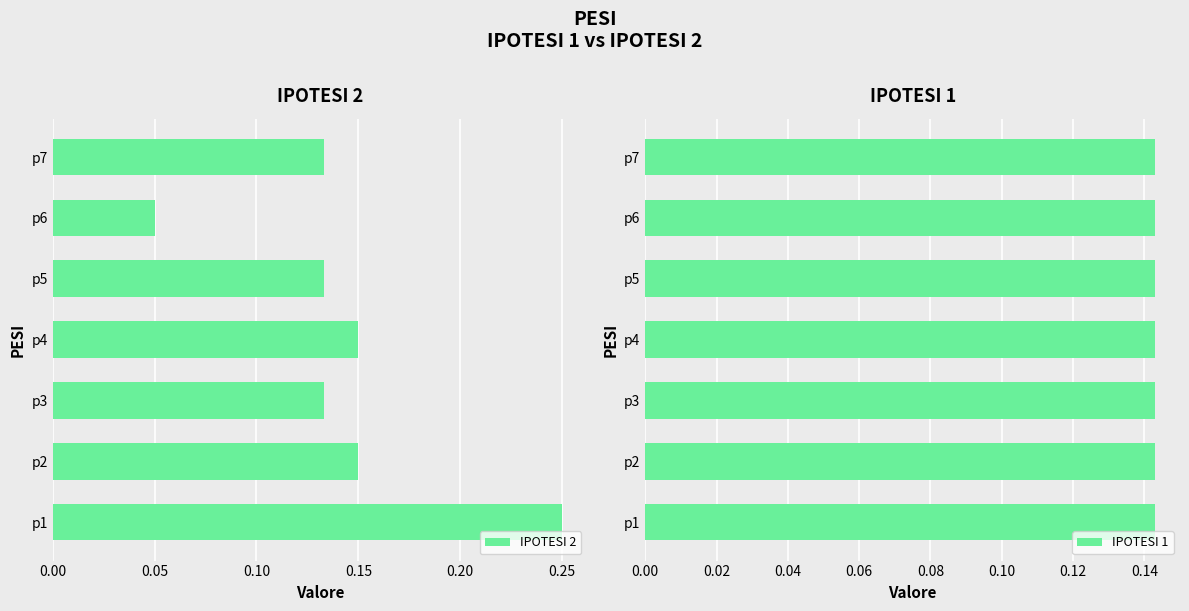

The value of IPOTESI 2 at p4 is 0.2. True or false?

False